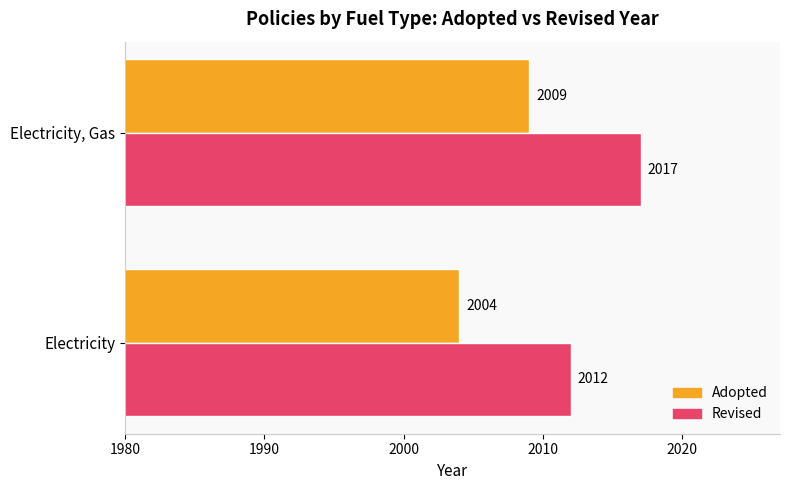

Count the Adopted values in the range 2004 to 2009.

2